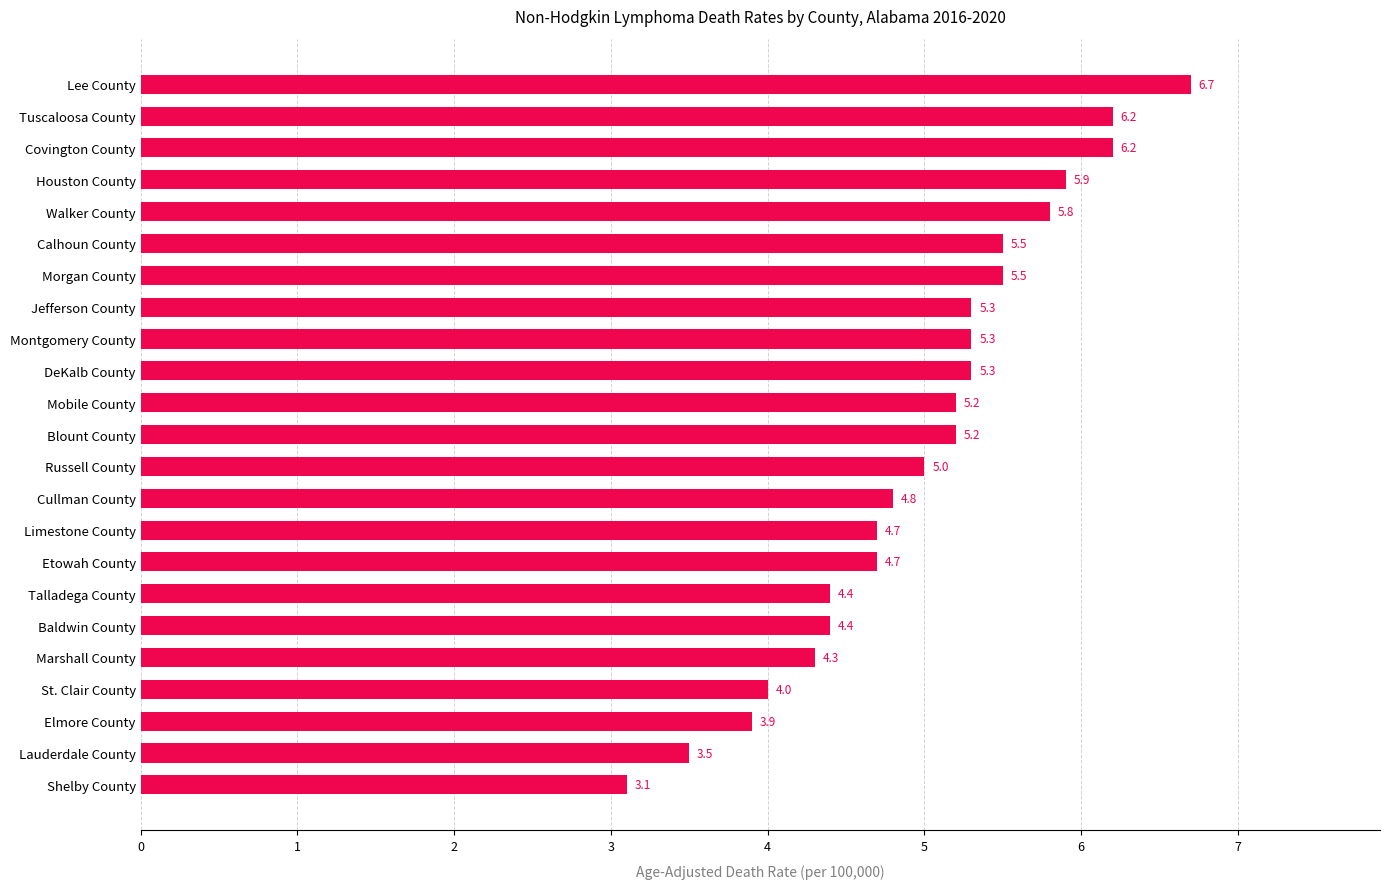

Is it true that the value at Mobile County is 1.4?

False